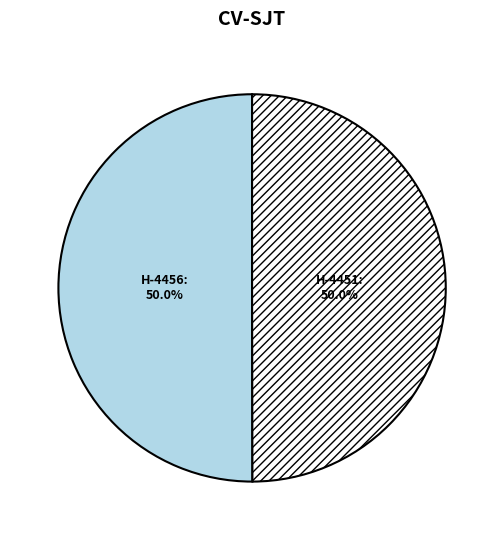

Count the number of slices in the pie.

2